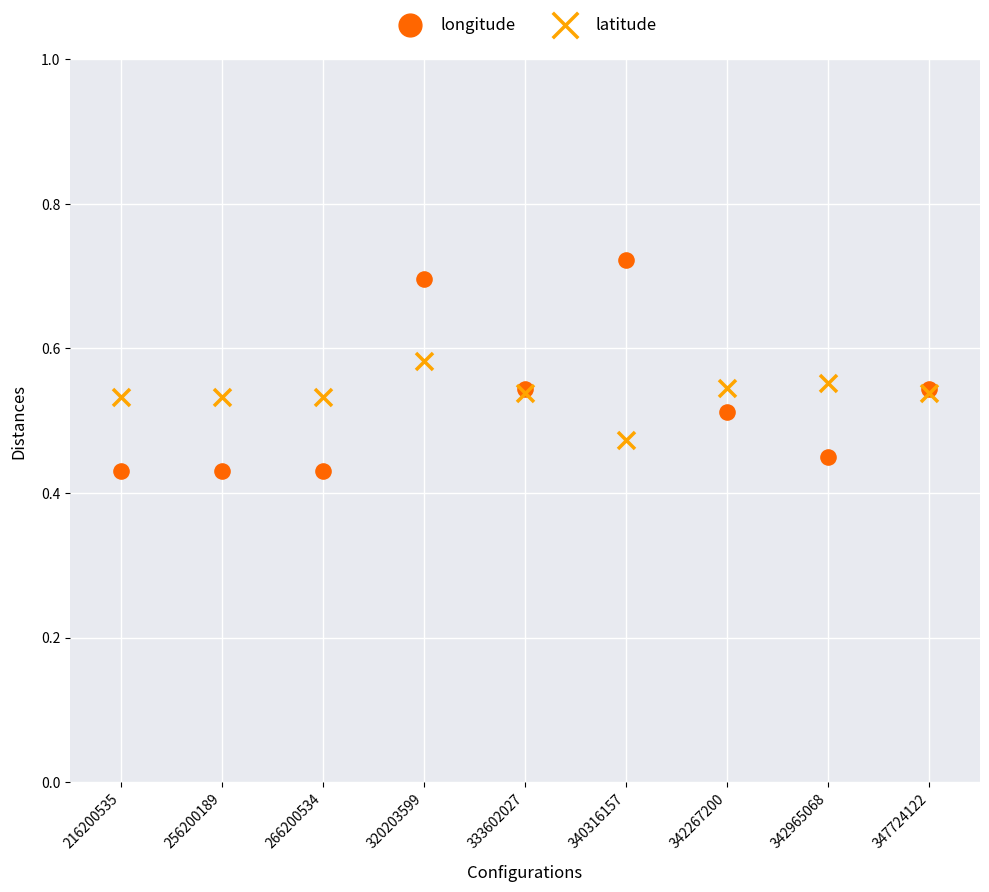

Which series contains the lowest Y value?

longitude